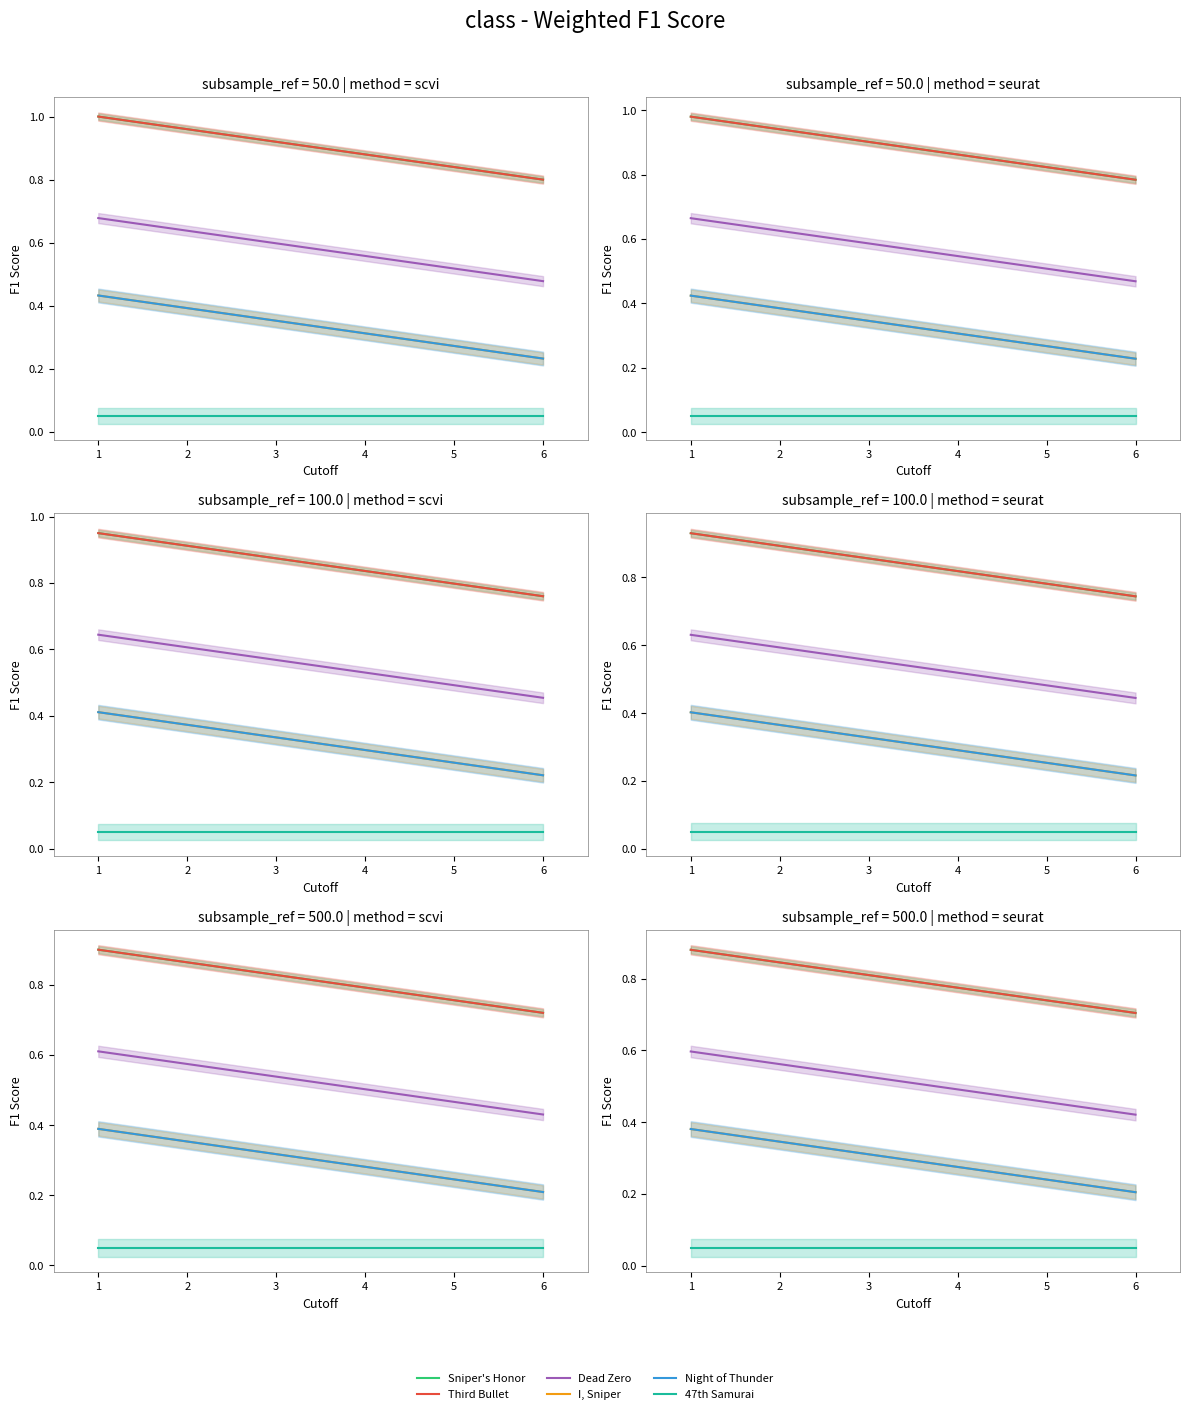

True or false: I, Sniper has more than 1 interior local peaks.

False